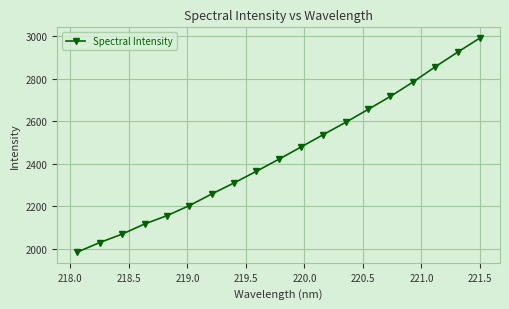

What is the average value?

2445.3